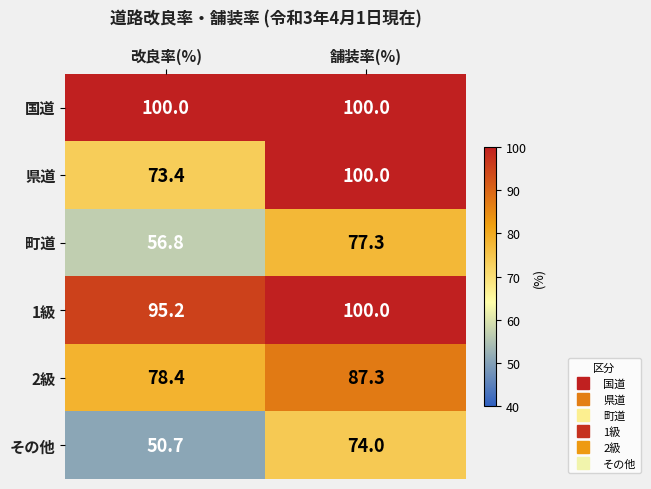

The 1級 series shows 28.6 at 改良率(%). True or false?

False